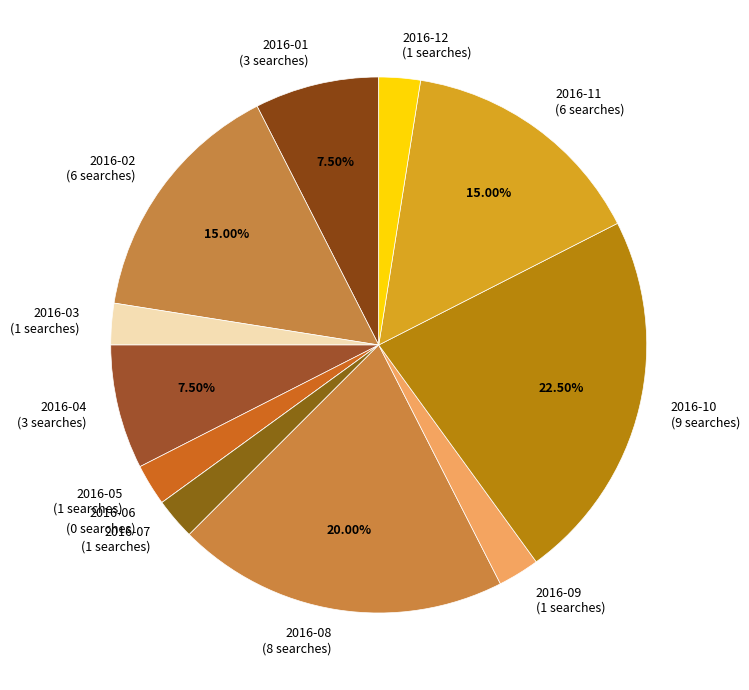

Is there a majority slice in this chart?

No